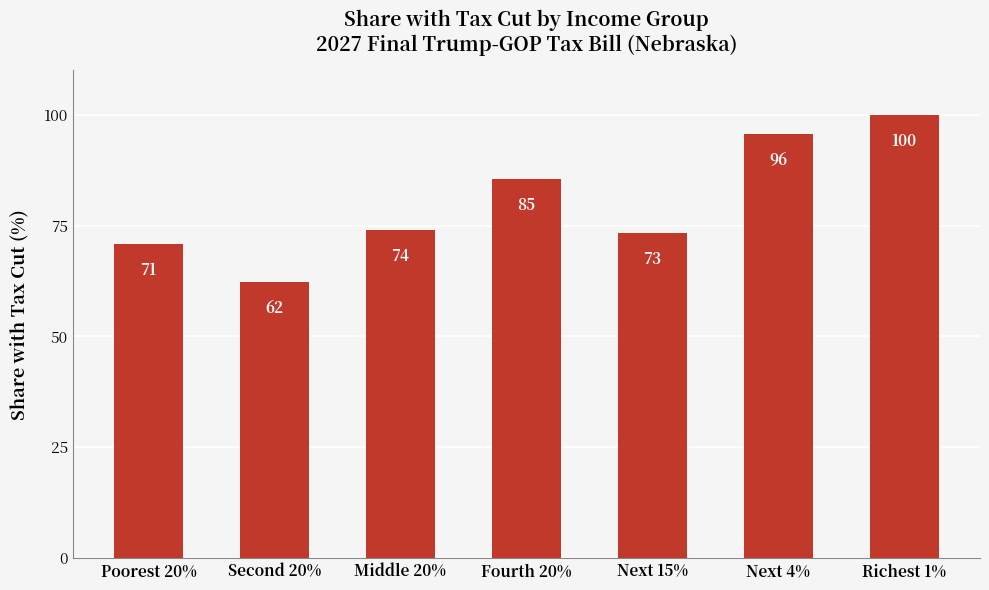

Is it true that the value at Fourth 20% is 57.3?

False